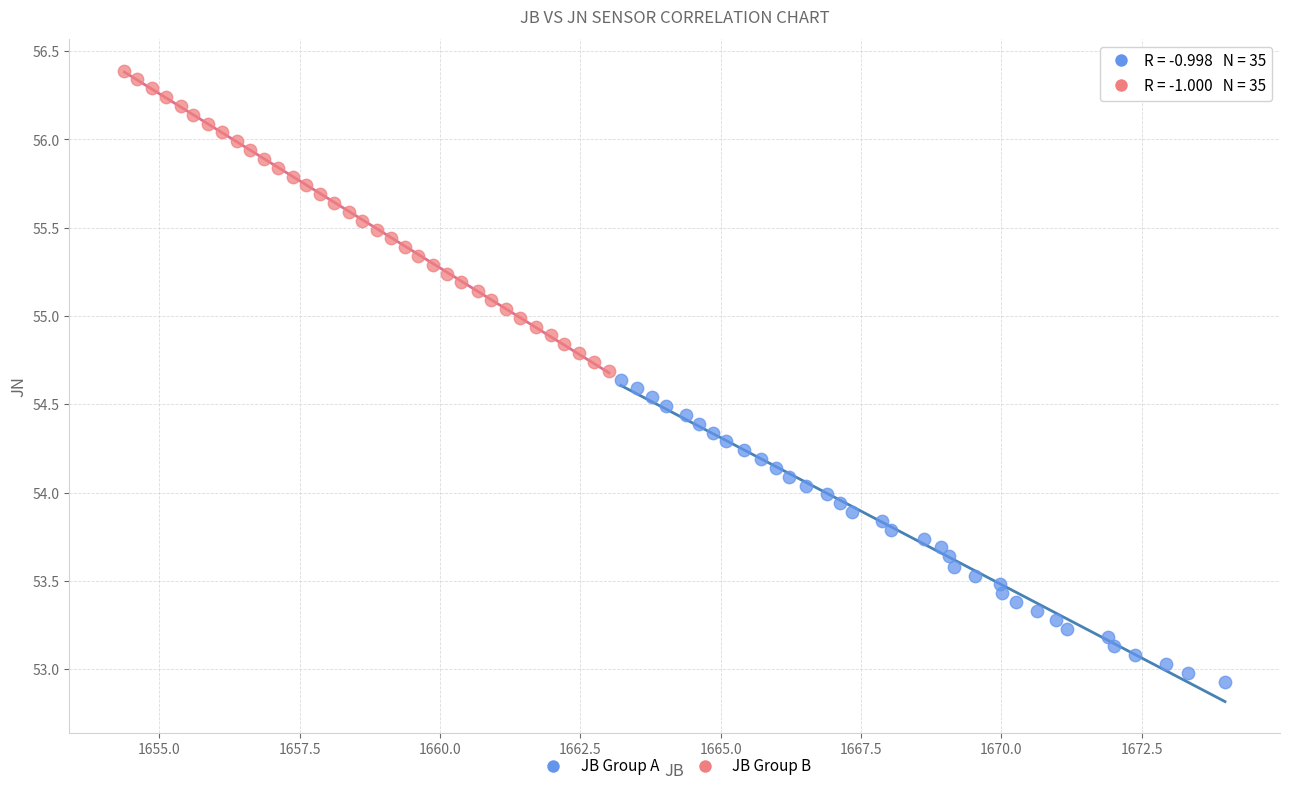

Which series reaches the minimum Y coordinate?

JB Group A